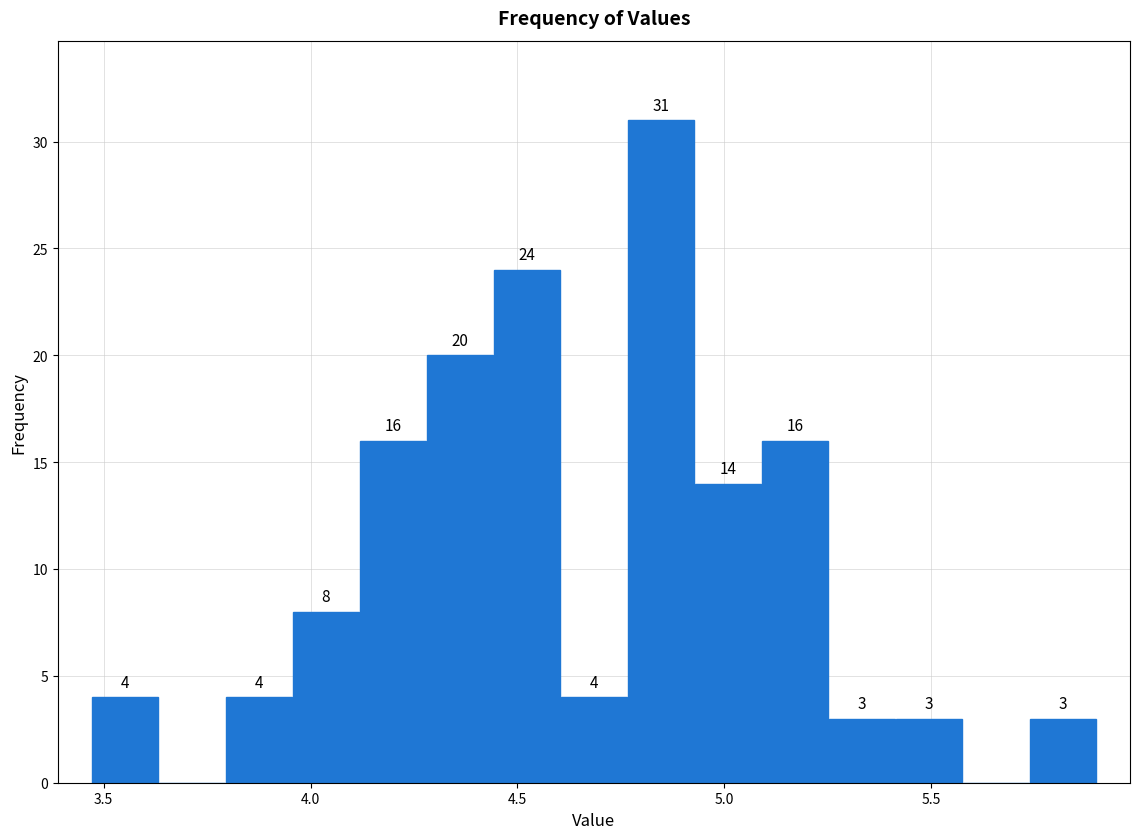

Read against the x-axis, roughly where is the centre of the tallest bar?

4.85